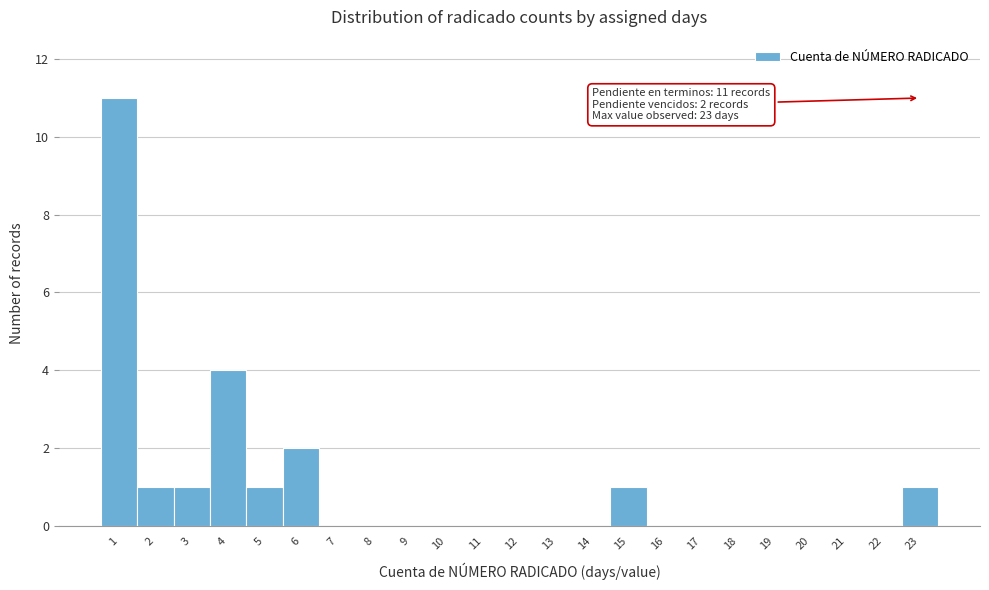

Over which range of the x-axis is the bar tallest?

0.5 to 1.5